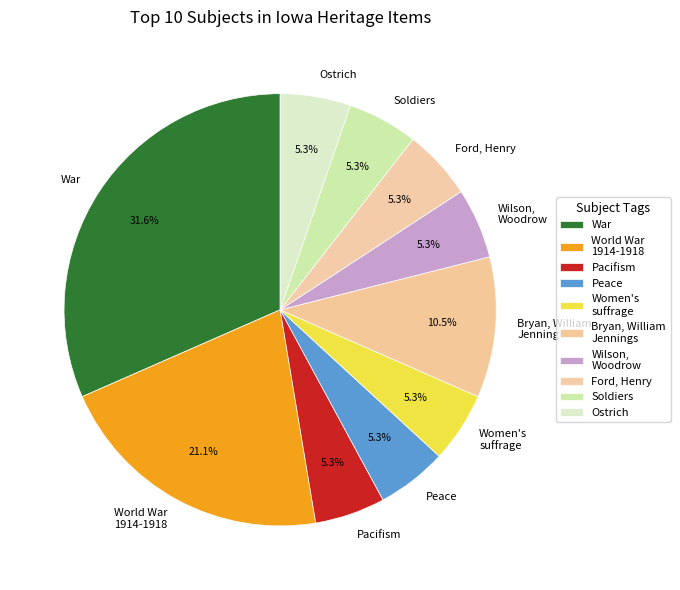

What percentage is NOT represented by Bryan, William Jennings?

89.5%